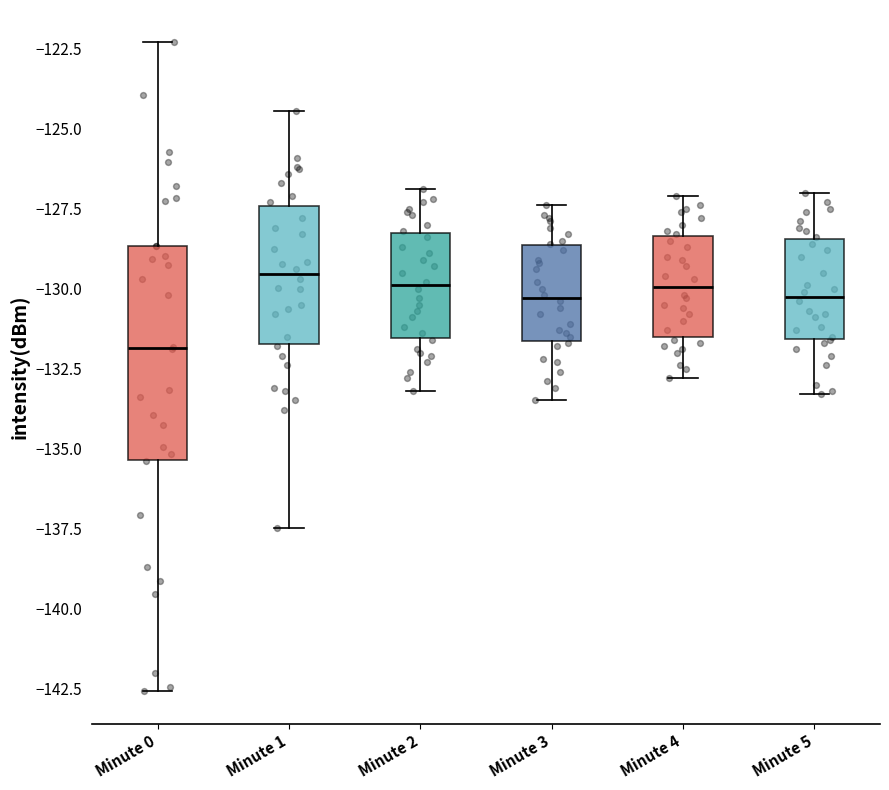

Reading left to right, transcribe this box plot: for each box, give where its median line is, the range the box spans, and where its two whiskers end, as read against the y-axis. The values are not printed on the chart, so give them approximately, as read against the axis.

Minute 0: median -132.0, box -135.5 to -128.5, whiskers -142.5 to -122.5
Minute 1: median -129.5, box -131.5 to -127.5, whiskers -137.5 to -124.5
Minute 2: median -130.0, box -131.5 to -128.0, whiskers -133.0 to -127.0
Minute 3: median -130.5, box -131.5 to -128.5, whiskers -133.5 to -127.5
Minute 4: median -130.0, box -131.5 to -128.5, whiskers -133.0 to -127.0
Minute 5: median -130.0, box -131.5 to -128.5, whiskers -133.5 to -127.0